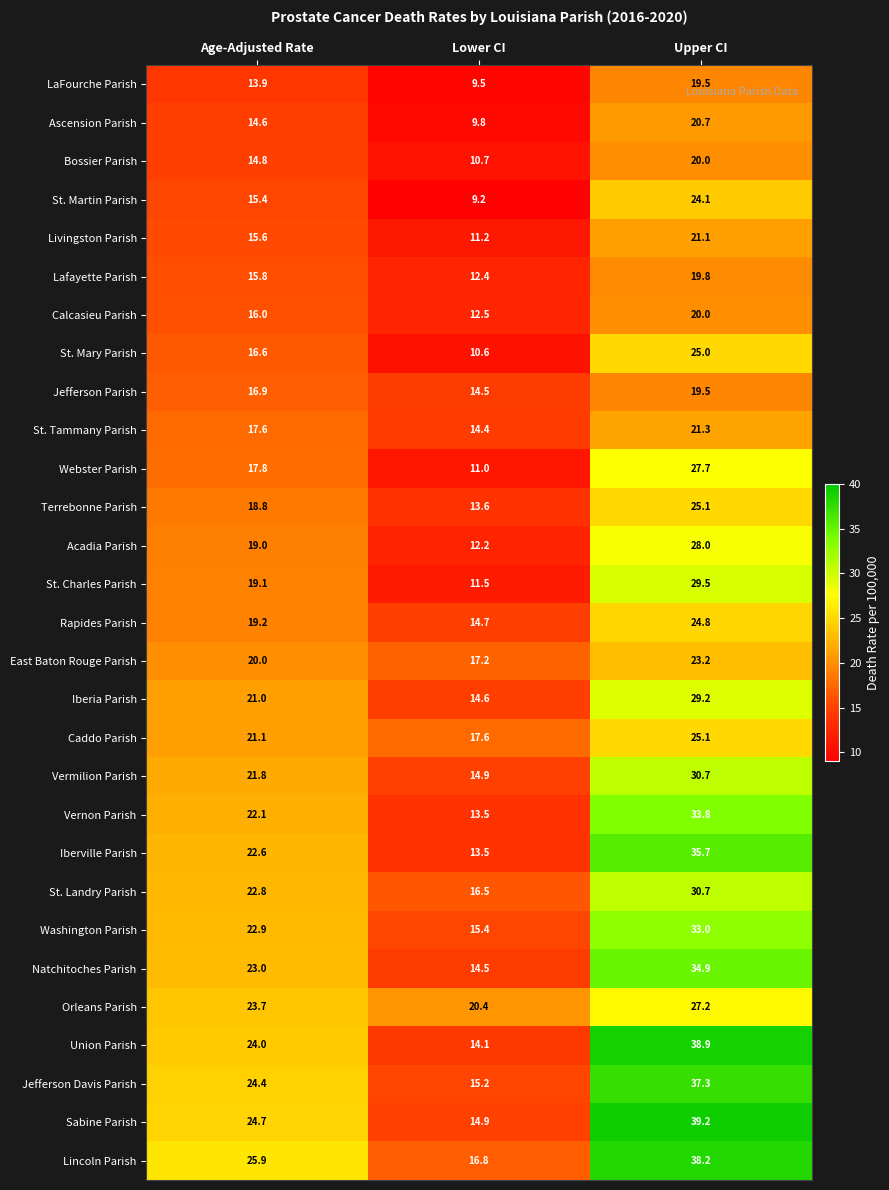

At which label does Caddo Parish reach its minimum?

Lower CI